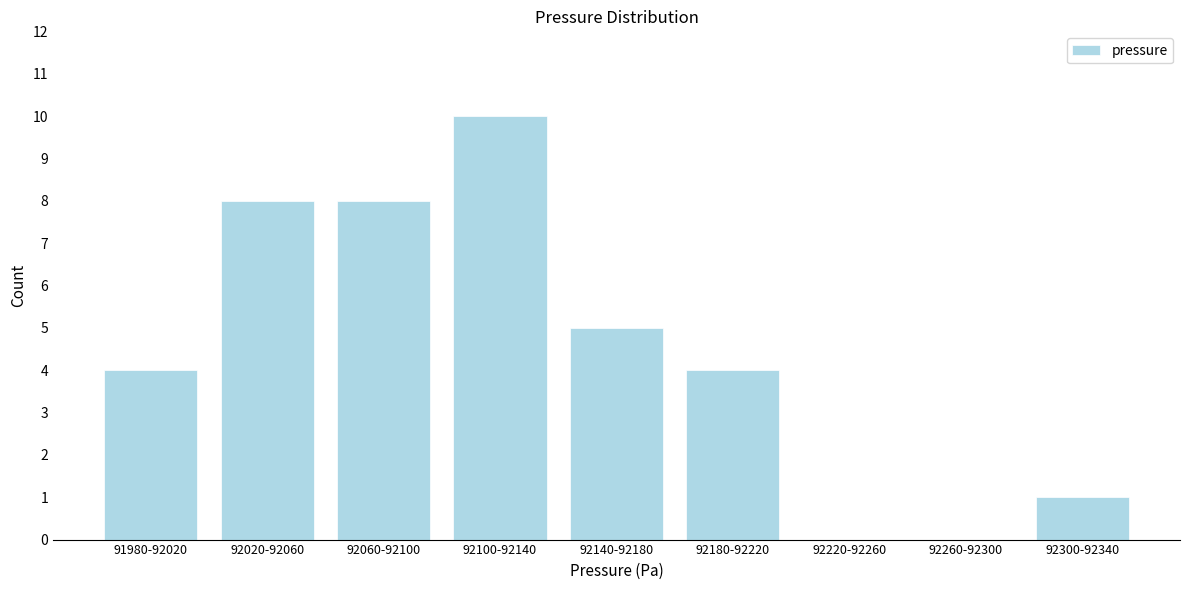

Reading right to left, extract all data points from this chart.

92300-92340=1	92260-92300=0	92220-92260=0	92180-92220=4	92140-92180=5	92100-92140=10	92060-92100=8	92020-92060=8	91980-92020=4